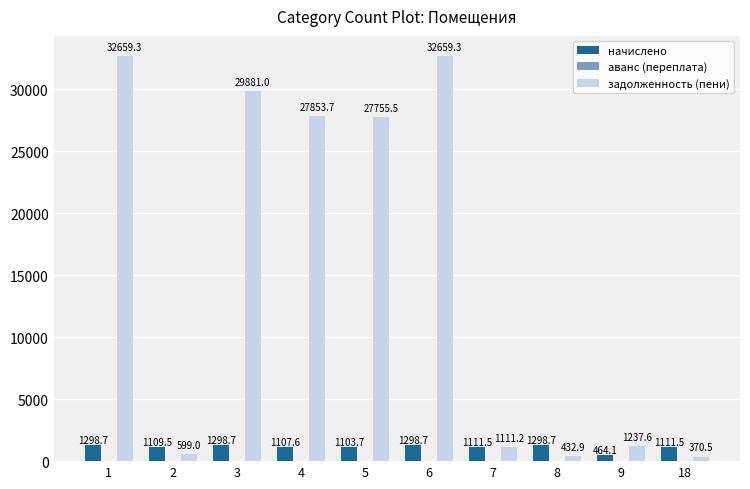

What is the value of the начислено bar at the 1st from the left?

1298.7